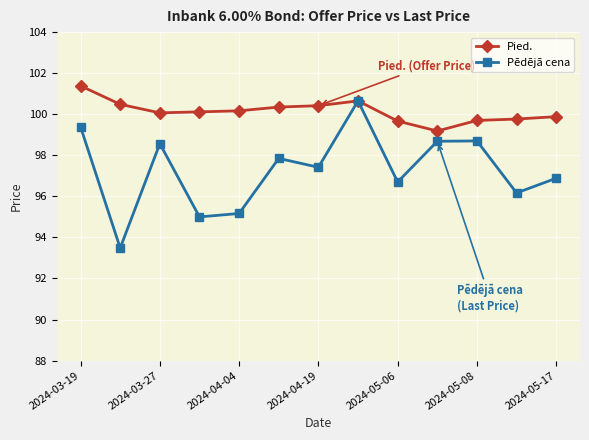

What is the lowest value of the Pēdējā cena series?

93.5